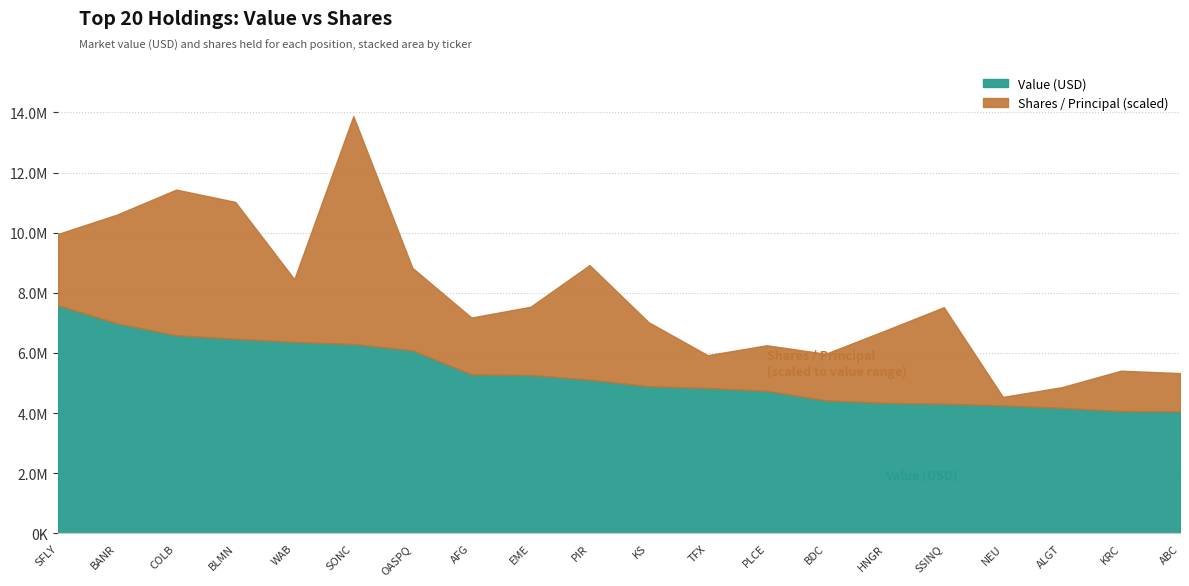

True or false: the data shows 8496428 at AFG.

False